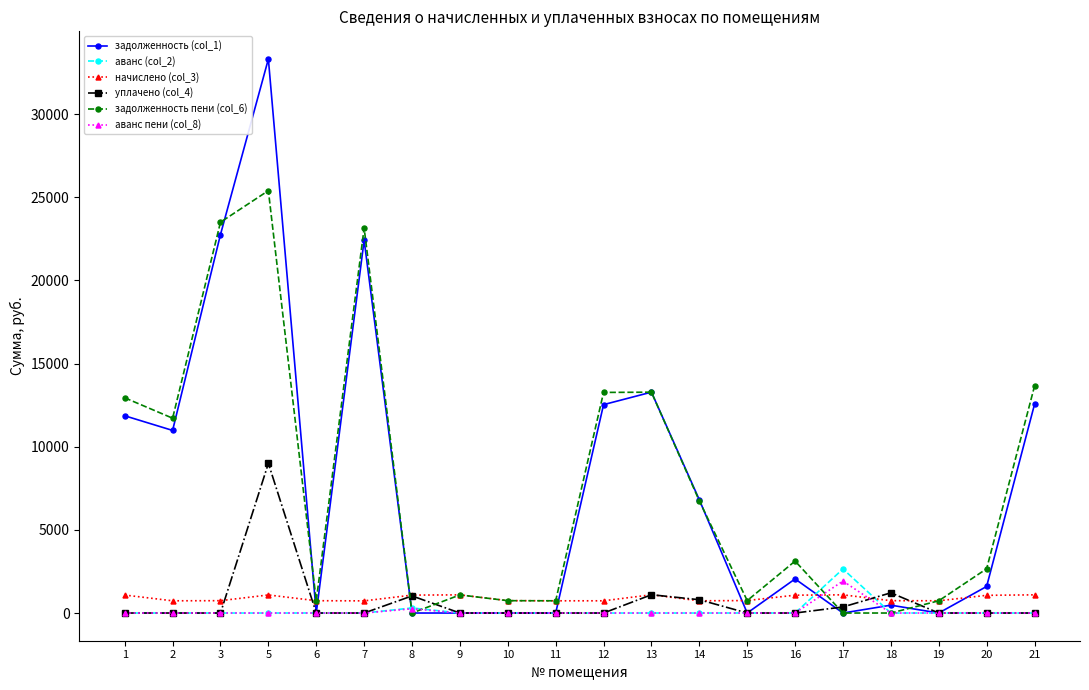

What is the highest value of the аванс (col_2) series?

2650.8